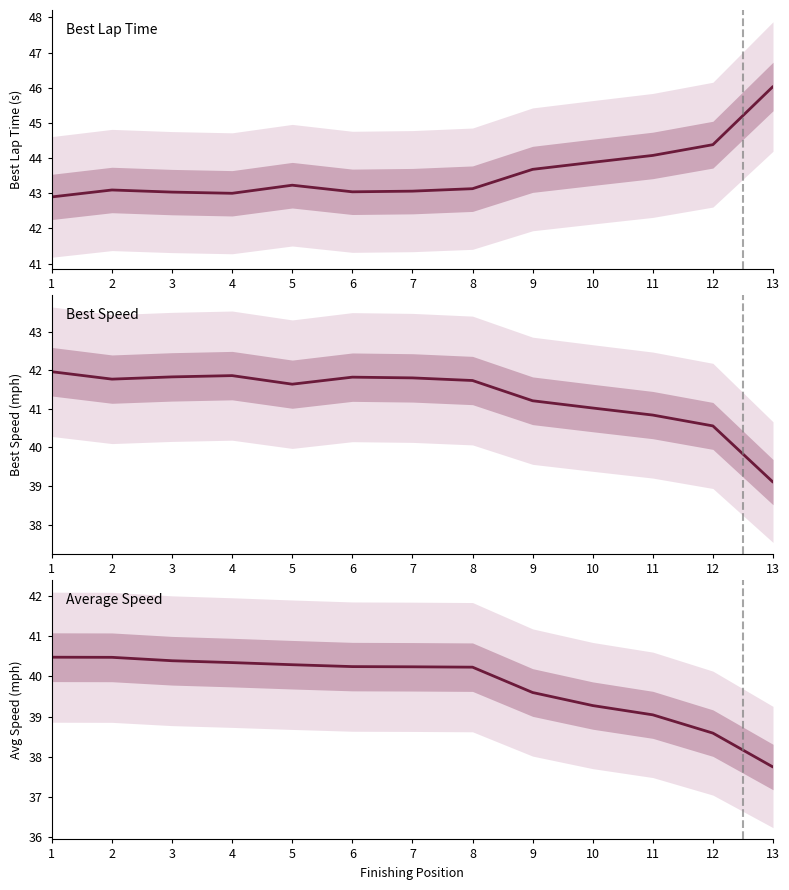

Is the value of Best Speed at 2 greater than the value of Average Speed at 7?

Yes